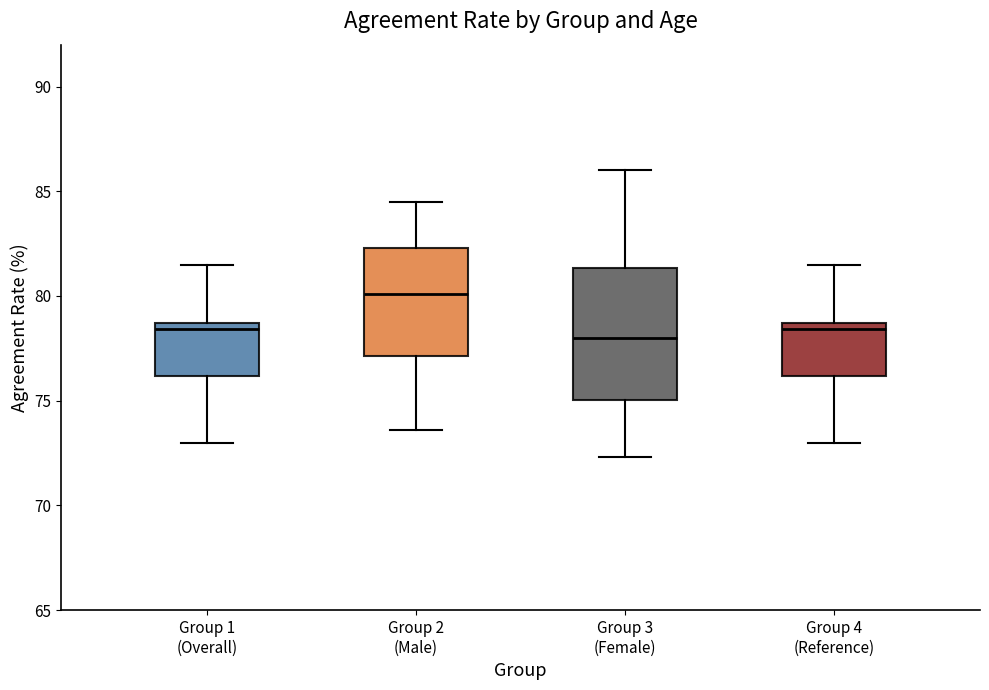

Which box has the highest median line?

Group 2 (Male)